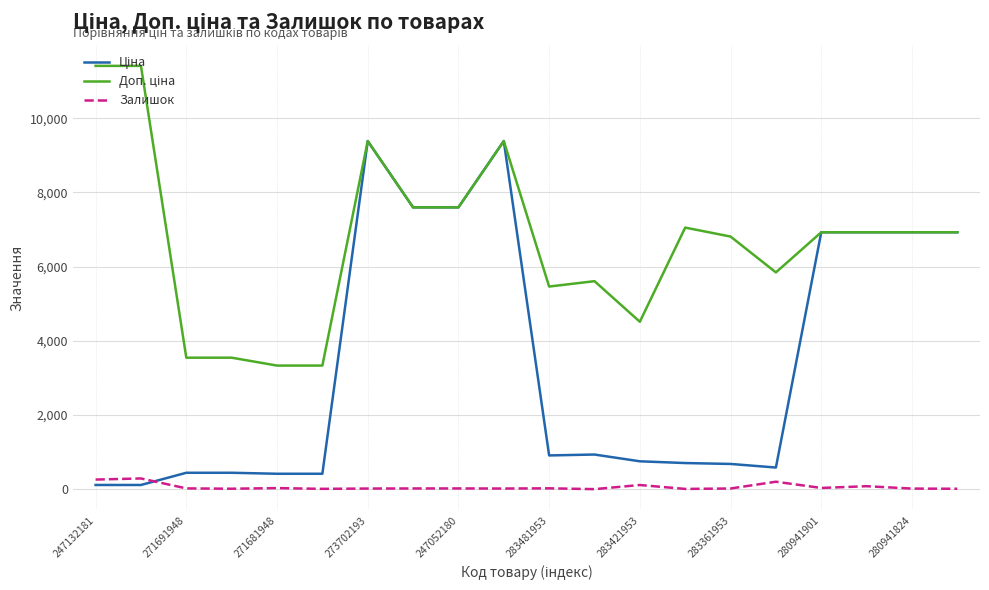

What is the greatest value displayed?

11410.0